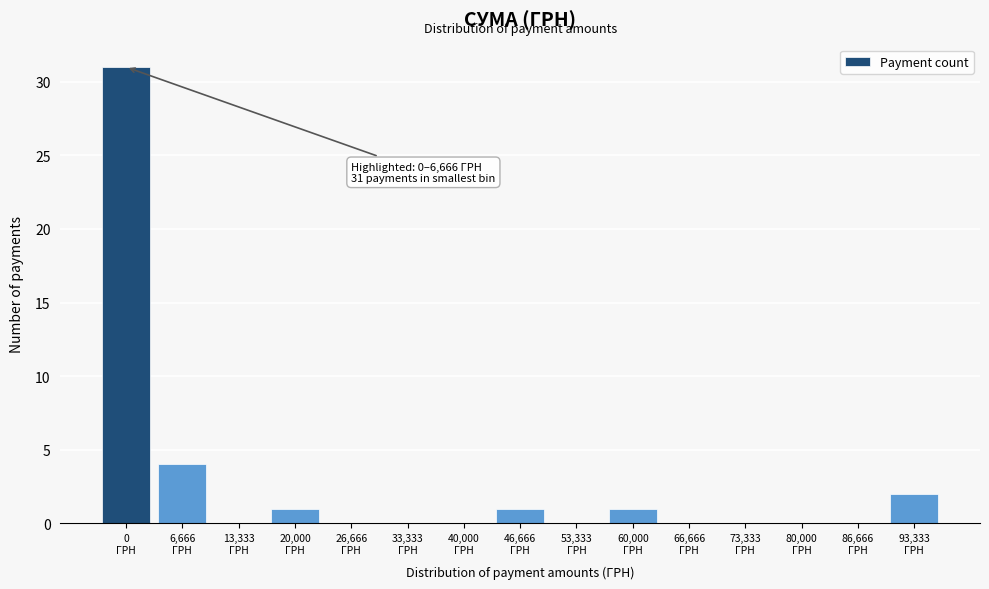

What is the sum of all values?

40